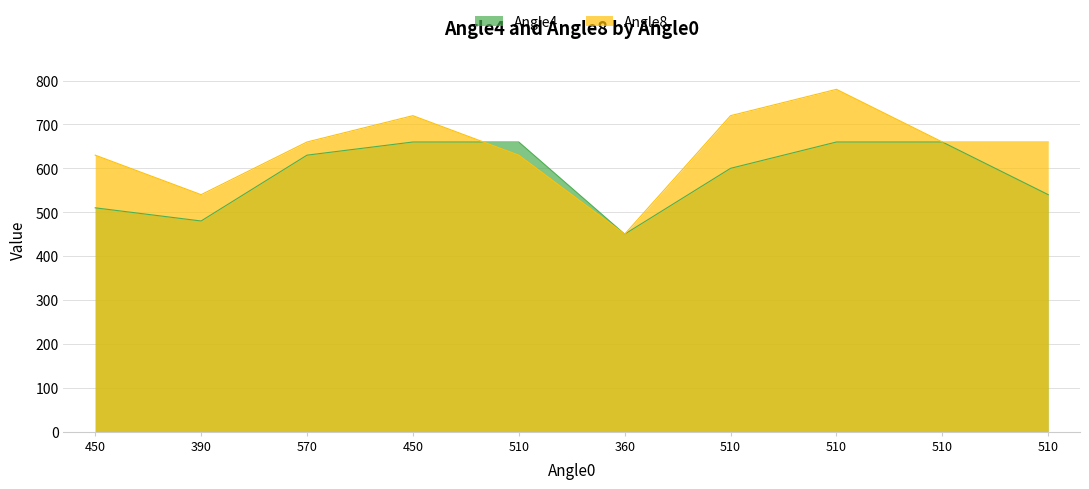

What is the value of the Angle8 point at the 5th from the left?

630